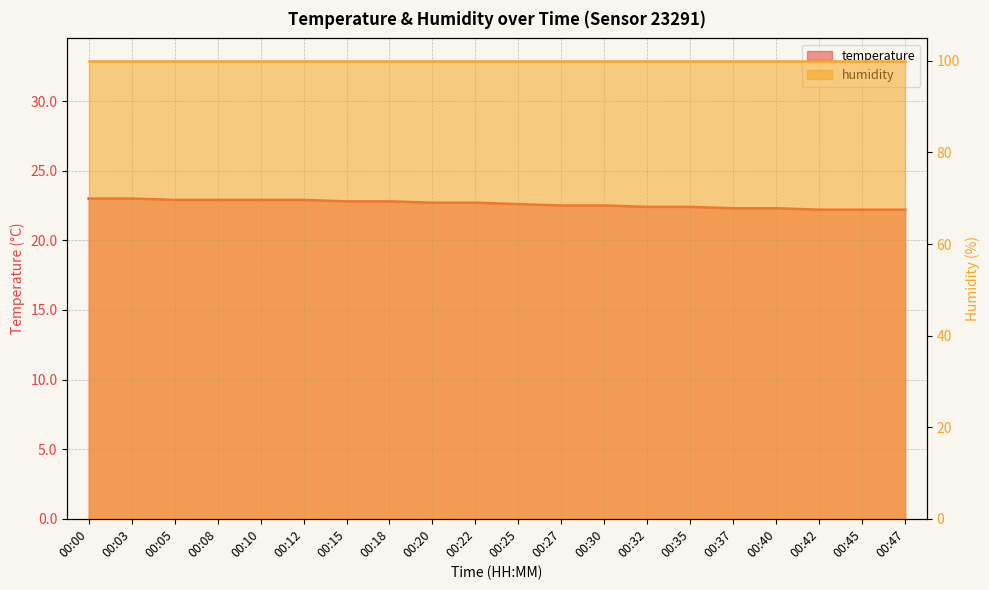

Reading right to left, extract all data points from this chart.

22.2	22.2	22.2	22.3	22.3	22.4	22.4	22.5	22.5	22.6	22.7	22.7	22.8	22.8	22.9	22.9	22.9	22.9	23.0	23.0